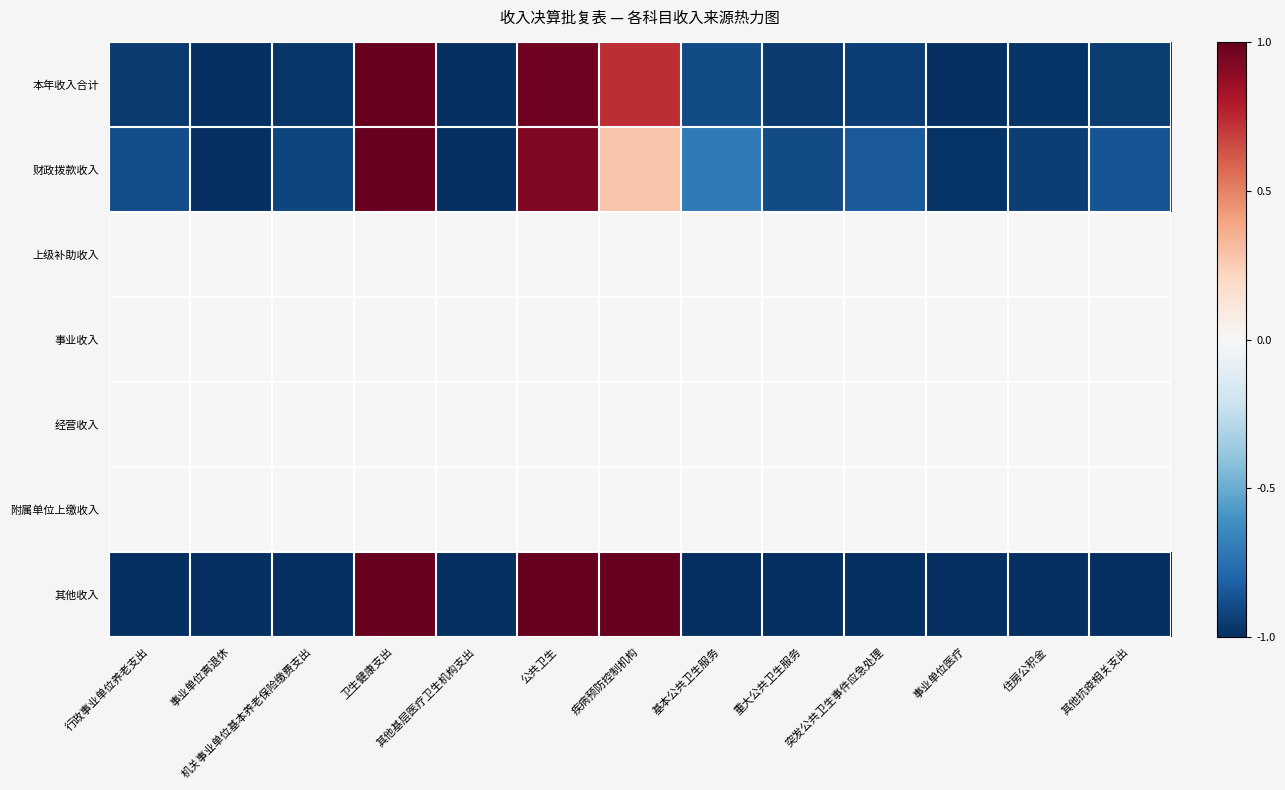

Between 行政事业单位养老支出 and 突发公共卫生事件应急处理, which is larger?

突发公共卫生事件应急处理